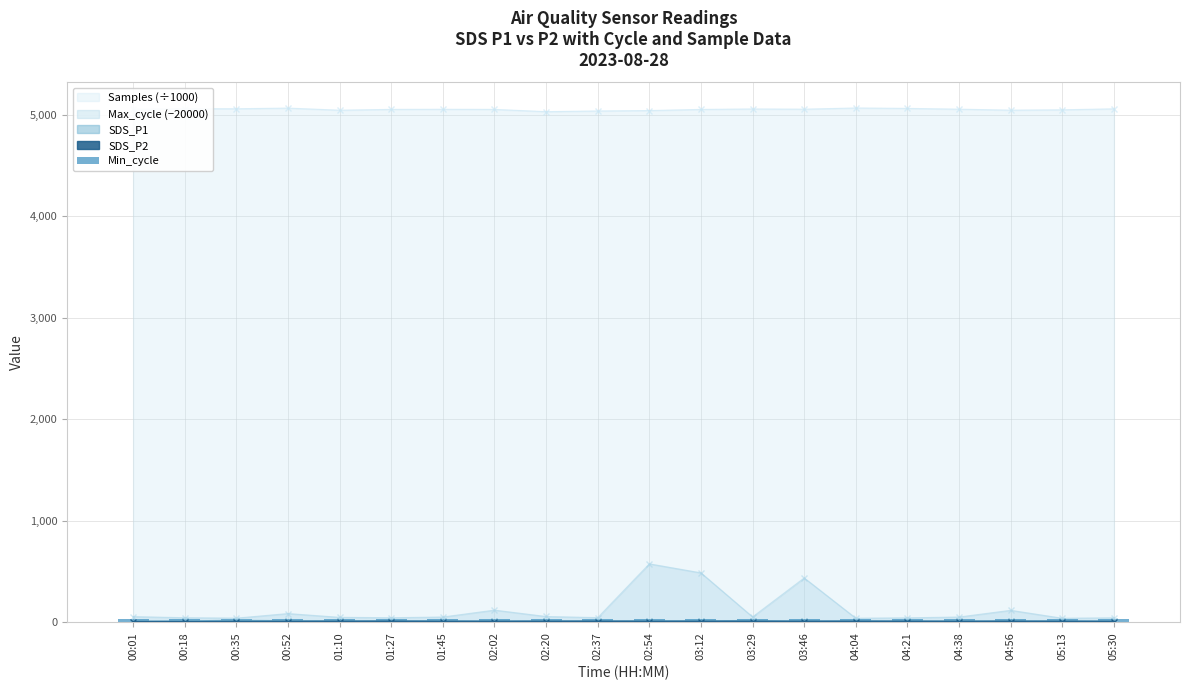

What is the value of the Samples bar at the 2nd from the left?

5060.9